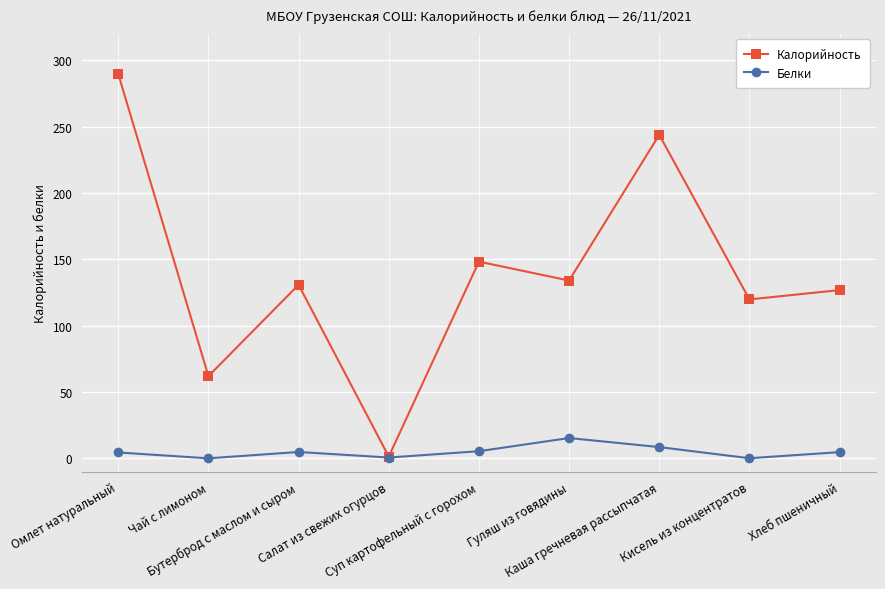

What is the value of the Белки point at the 2nd from the left?

0.1